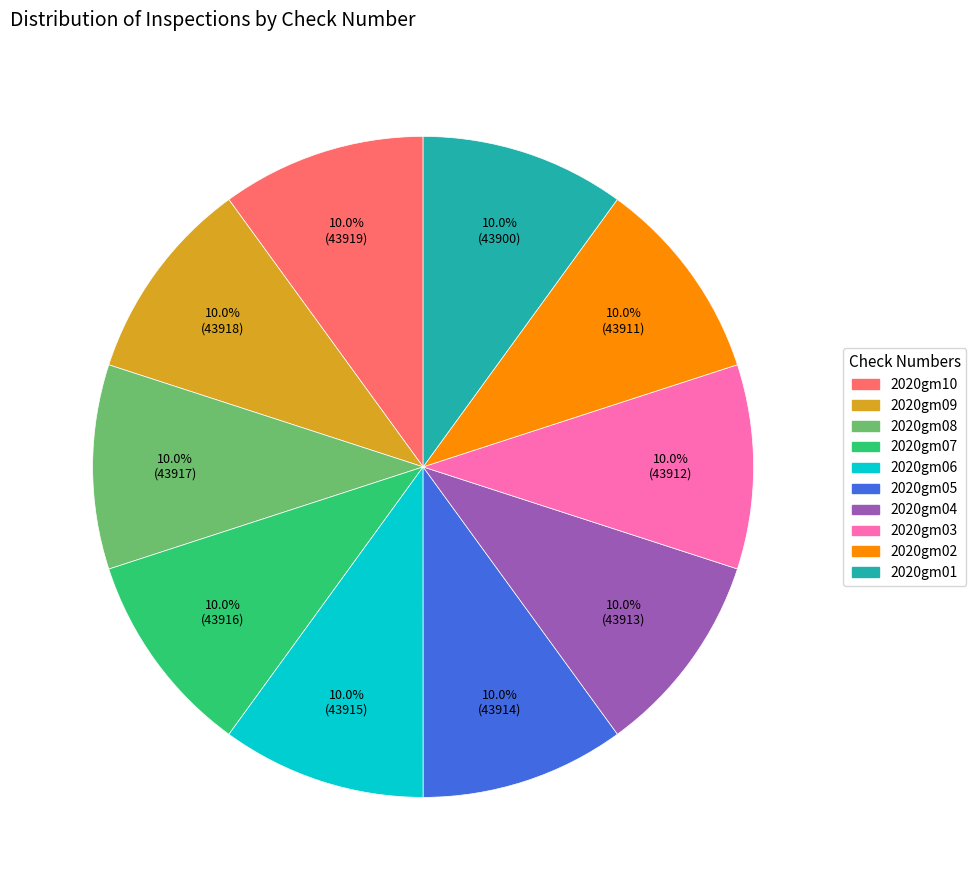

Does 2020gm07 represent more than half of the total?

No